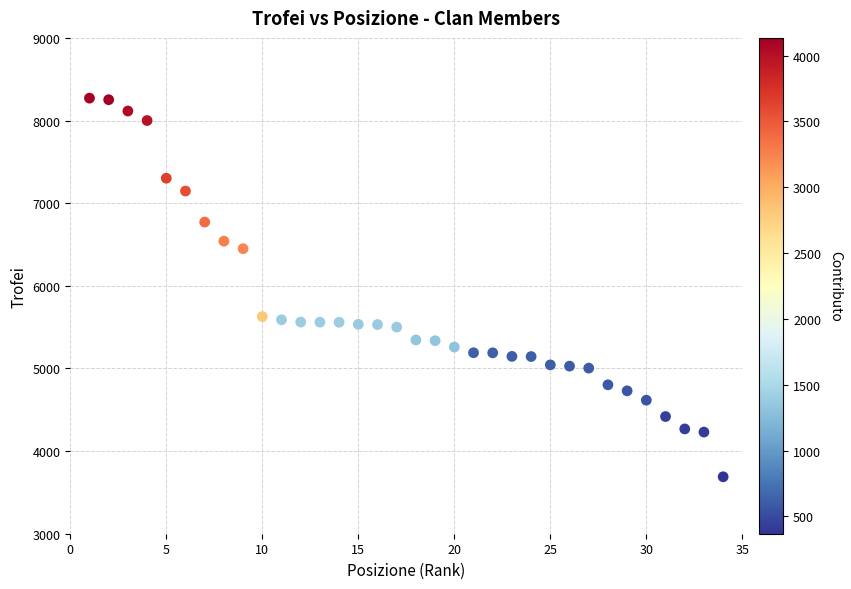

What is the range of X values (max minus min)?

33